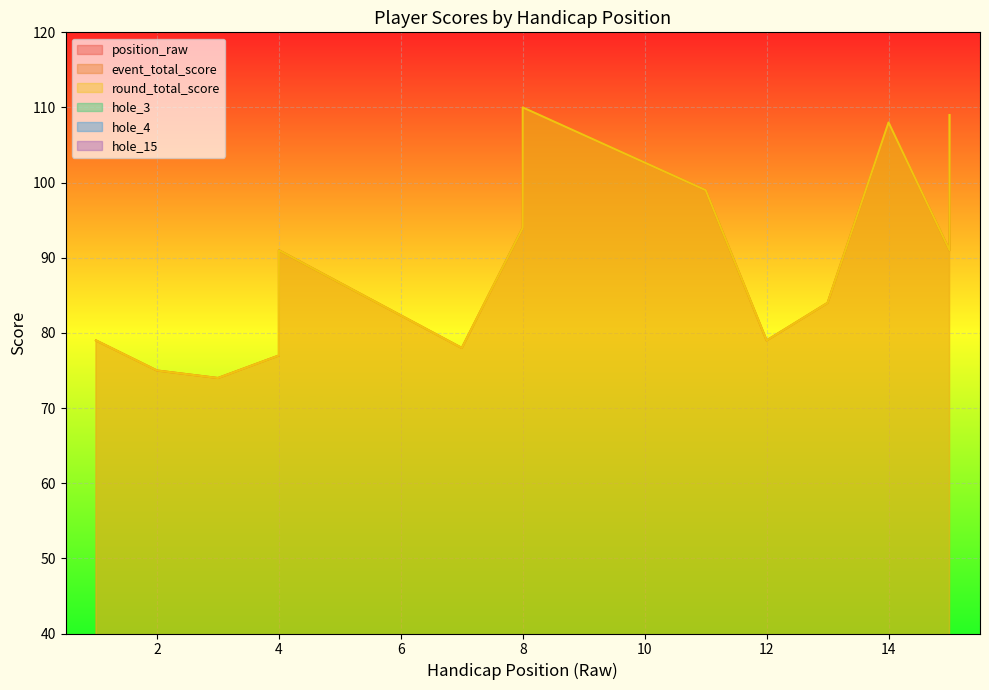

At how many categories does at least one series exceed 7?

16